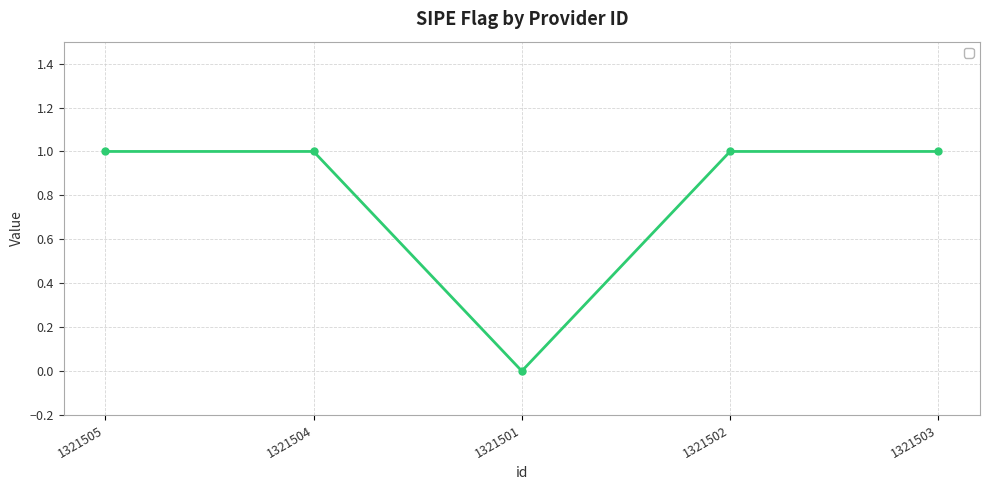

Where is the first local minimum?

1321501